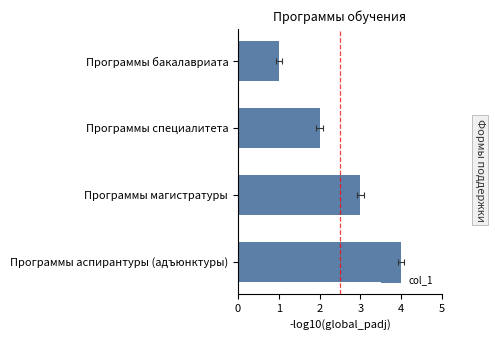

What is the value of the 1st bar from the left?

1